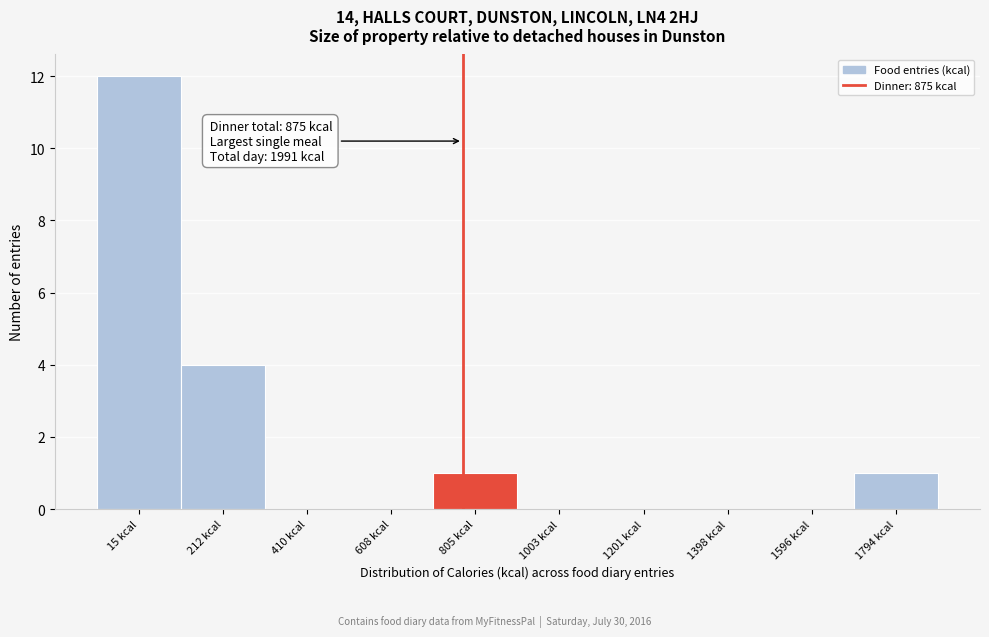

Reading right to left, list all the values displayed in this chart.

1794 kcal=1	1596 kcal=0	1398 kcal=0	1201 kcal=0	1003 kcal=0	805 kcal=1	608 kcal=0	410 kcal=0	212 kcal=4	15 kcal=12